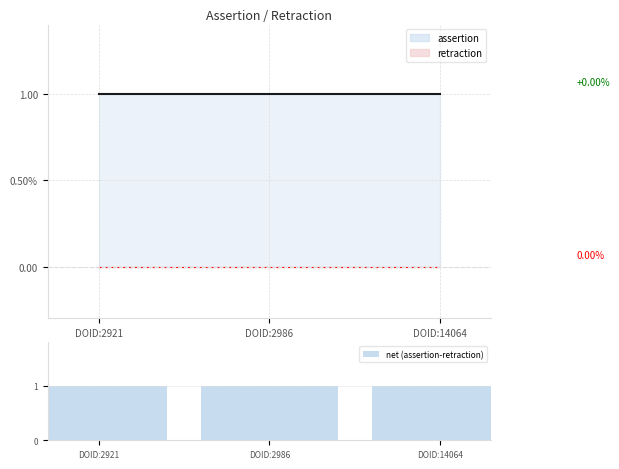

Reading left to right, extract all data points from this chart.

assertion: 1	1	1
retraction: 0	0	0